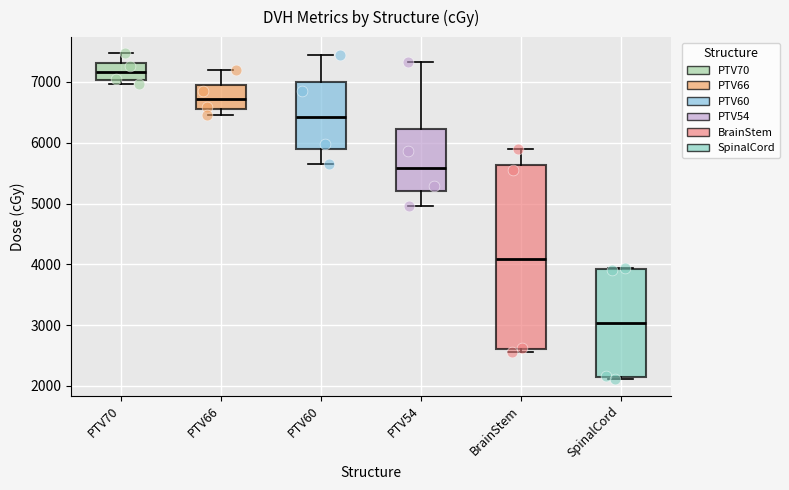

Reading left to right, read every box against the y-axis: the position of its median line, the range the box covers, and the ends of its whiskers. The values are not printed on the chart, so give them approximately, as read against the axis.

PTV70: median 7200, box 7000 to 7300, whiskers 7000 (just below the box's lower edge) to 7500
PTV66: median 6700, box 6600 to 6900, whiskers 6500 to 7200
PTV60: median 6400, box 5900 to 7000, whiskers 5700 to 7400
PTV54: median 5600, box 5200 to 6200, whiskers 5000 to 7300
BrainStem: median 4100, box 2600 to 5600, whiskers 2600 (just below the box's lower edge) to 5900
SpinalCord: median 3000, box 2100 to 3900, whiskers 2100 (just below the box's lower edge) to 3900